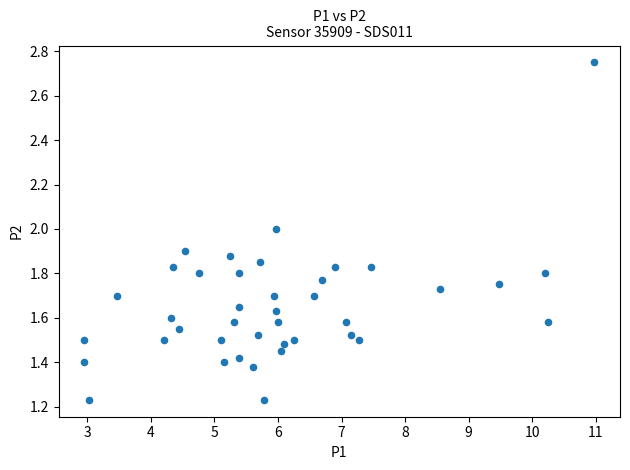

What is the range of X values (max minus min)?

8.0